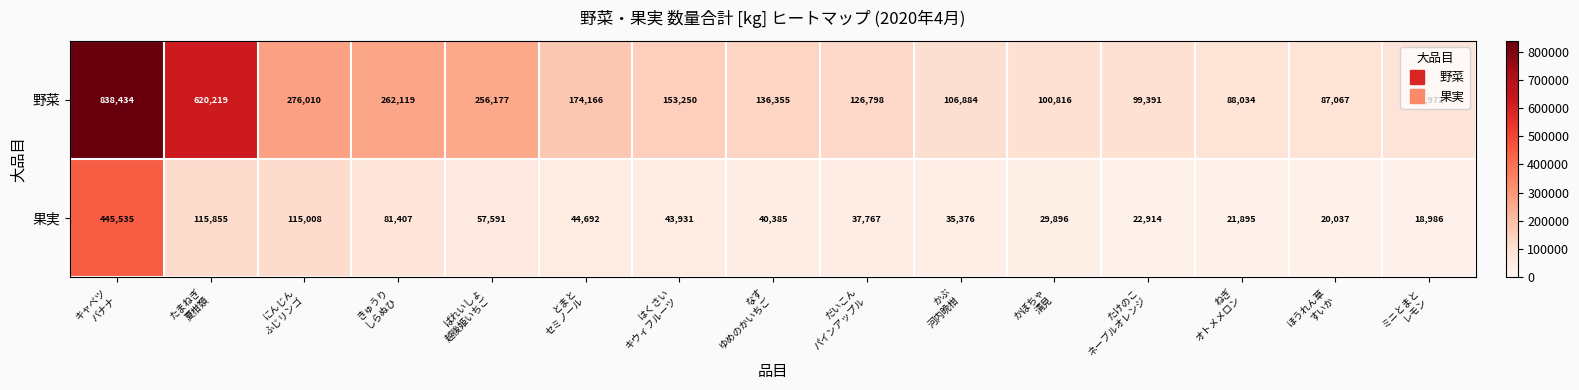

How many series are shown in this chart?

2